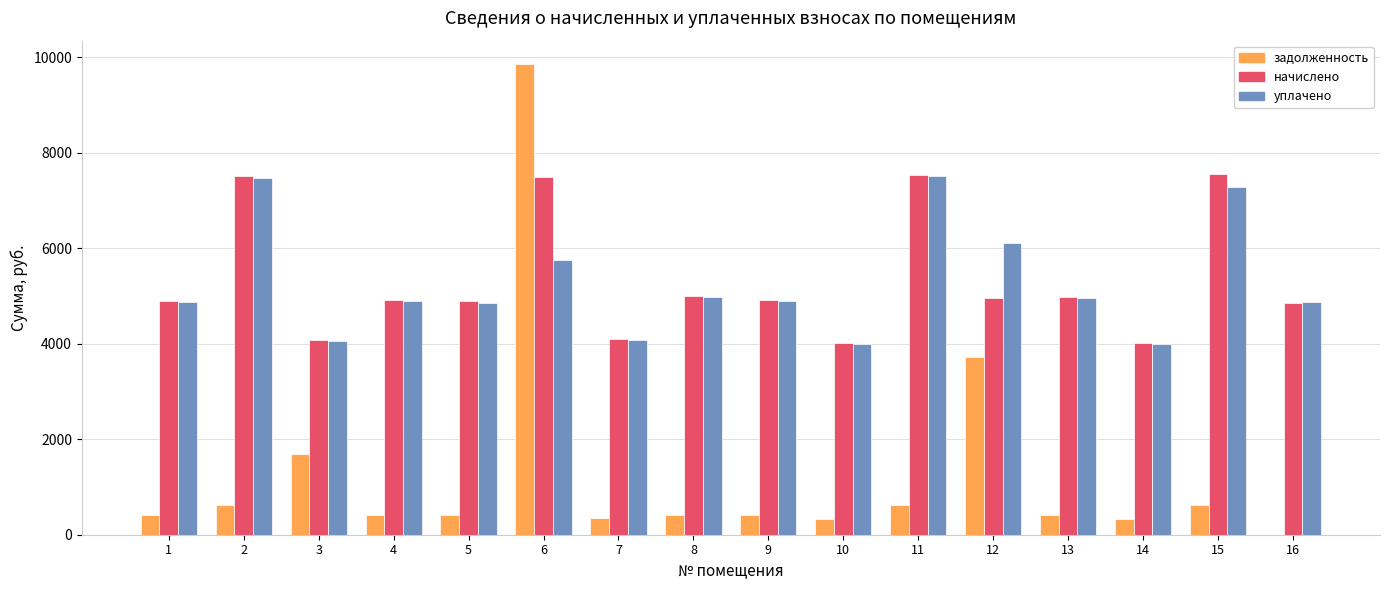

True or false: задолженность has a value of 625.4 at 2.

True